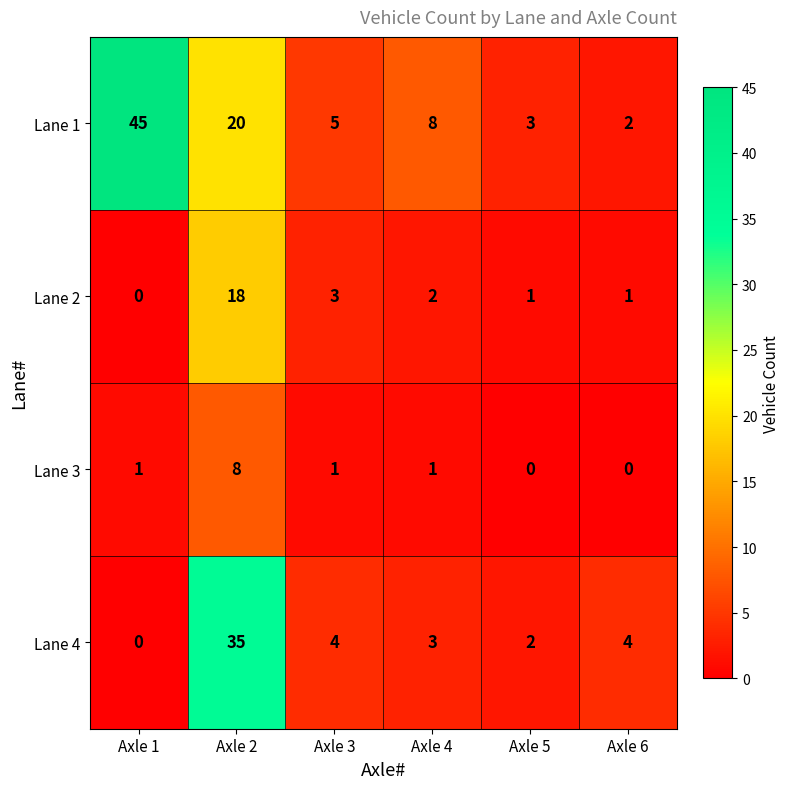

Is it true that Lane 4 equals 4 at Axle 3?

True